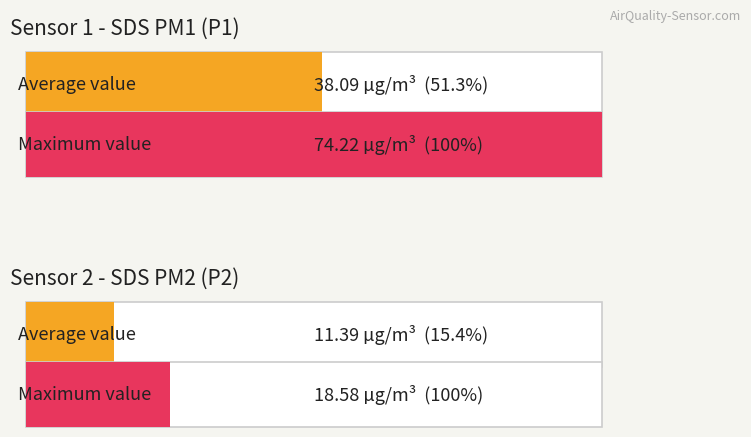

List the series in order of their peak value, highest first.

SDS_P1, SDS_P2